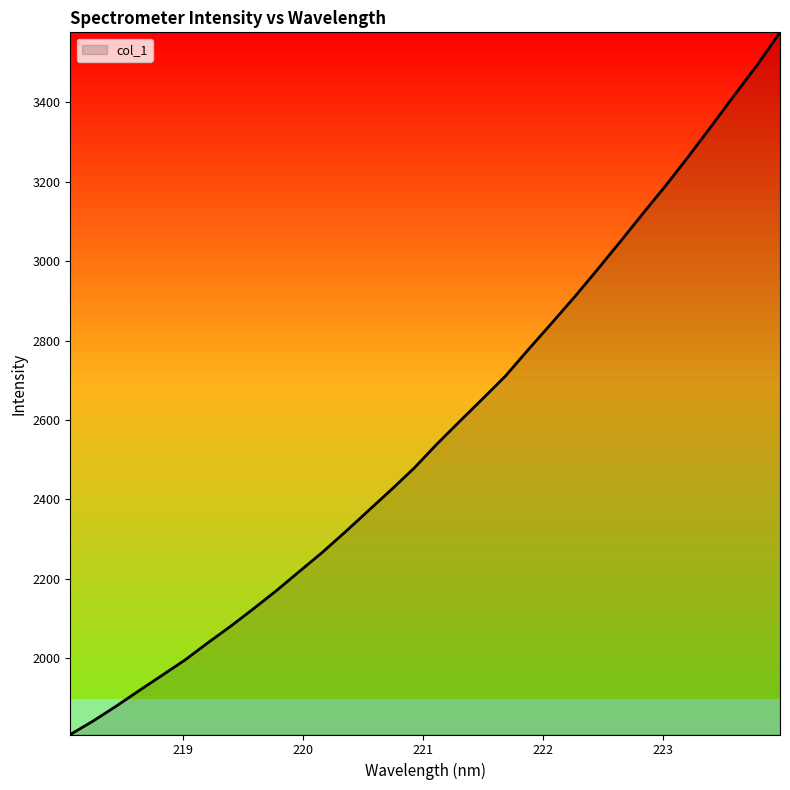

Does the chart have visible grid lines?

No